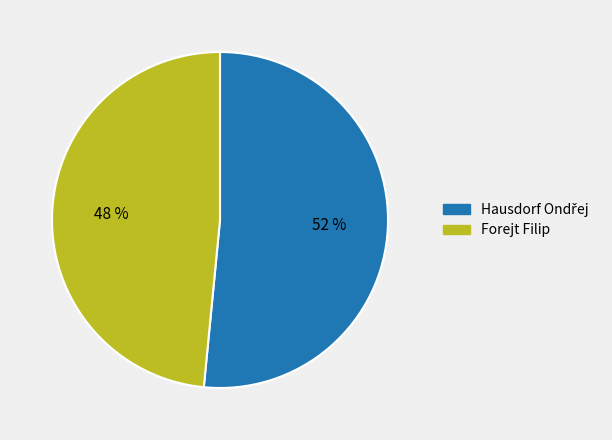

To the nearest percent, what is the average slice percentage?

50%